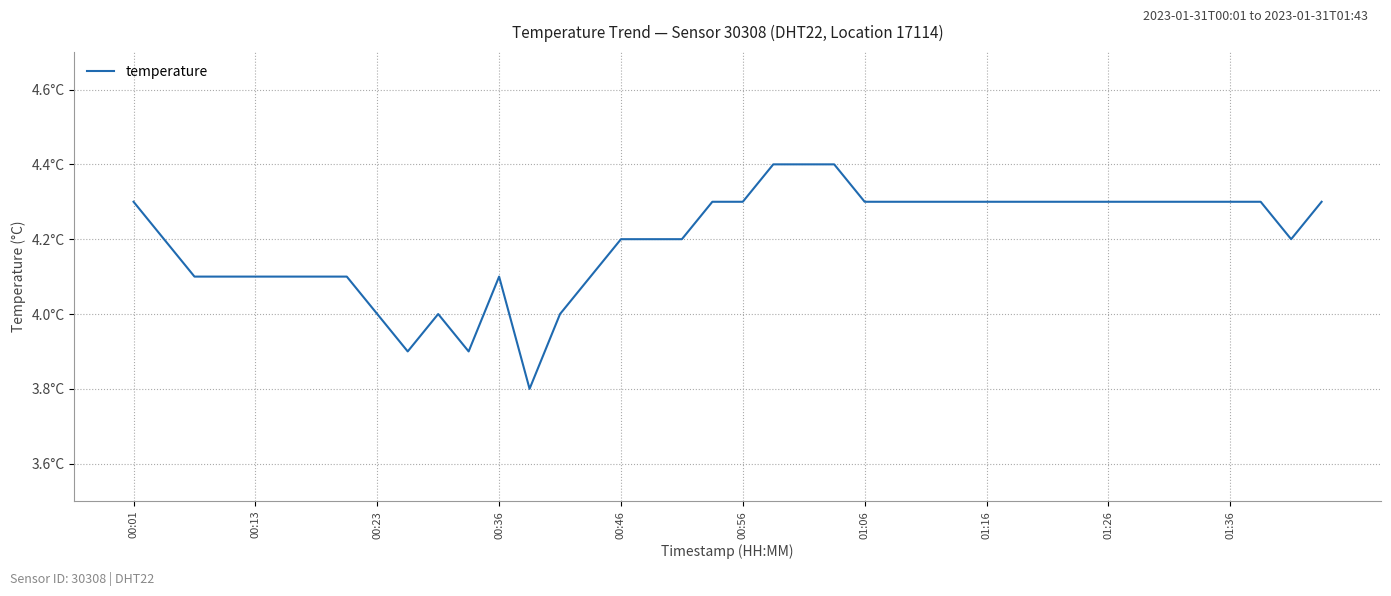

How many series are shown in this chart?

1